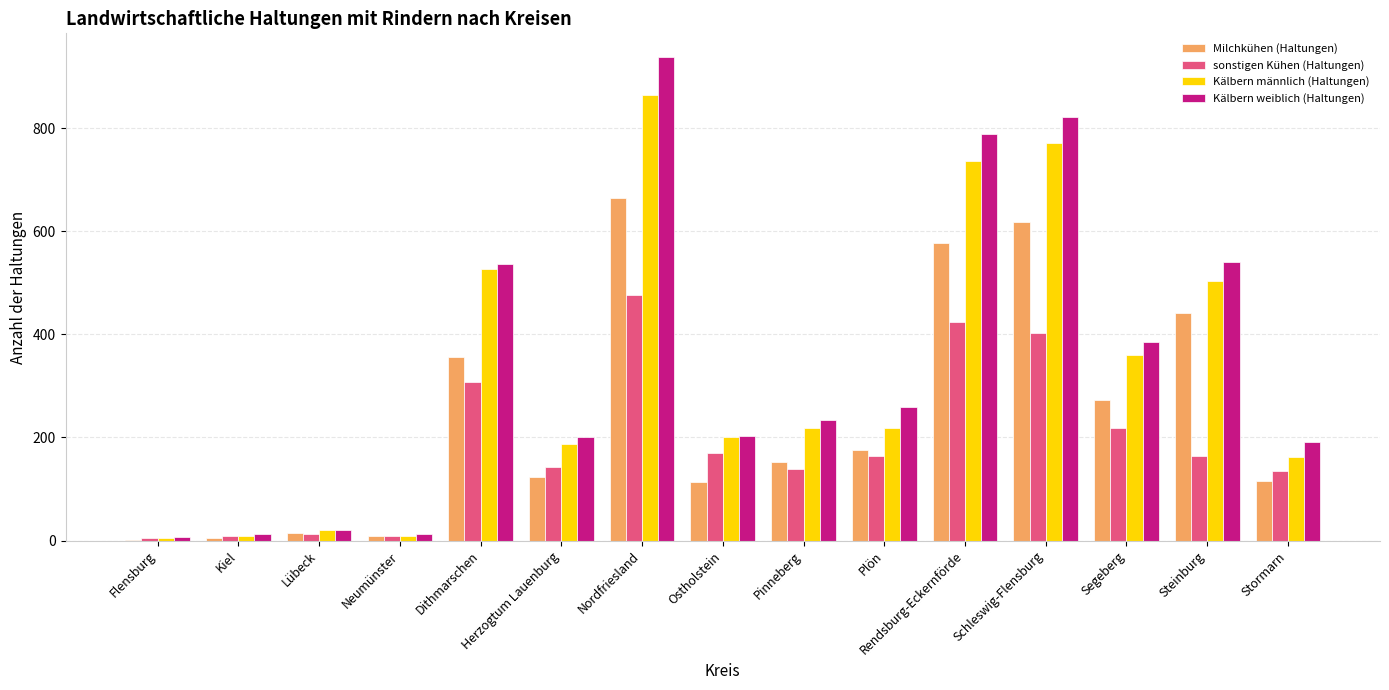

What is the sum of all Milchkühen (Haltungen) values?

3638